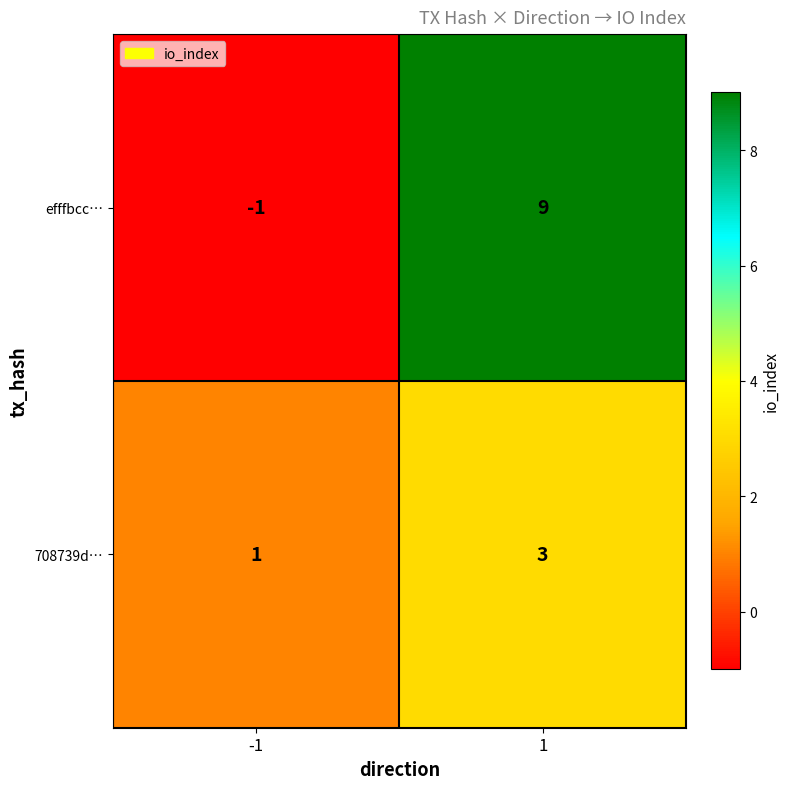

What value does the 708739d… series have at 1?

3